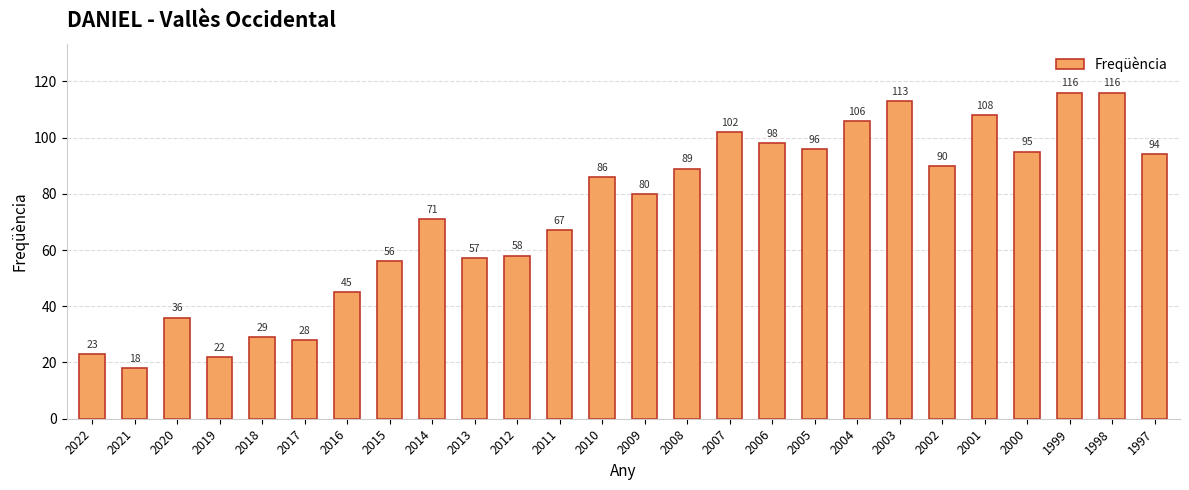

What is the sum of the values at 2012 and 2004?

164